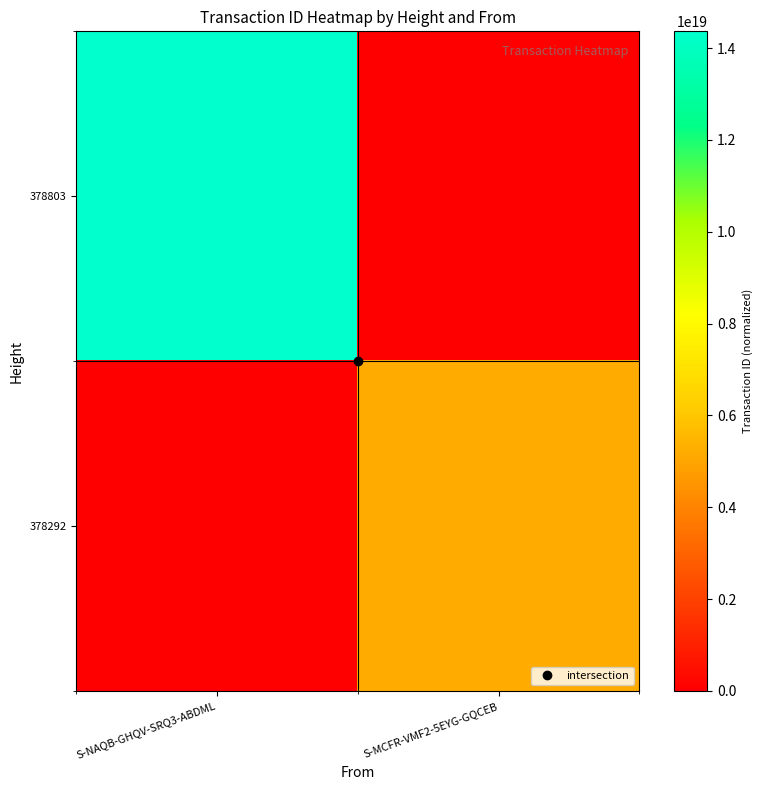

What is the difference between the highest and lowest values at S-NAQB-GHQV-SRQ3-ABDML?

14363613107197906944